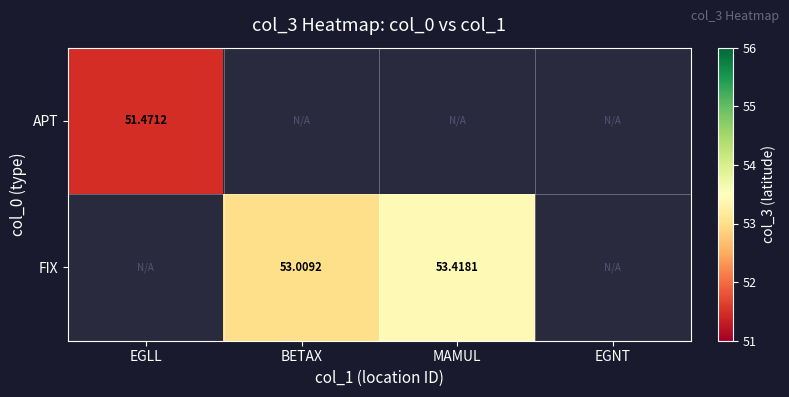

True or false: FIX has a value of 31.3 at MAMUL.

False